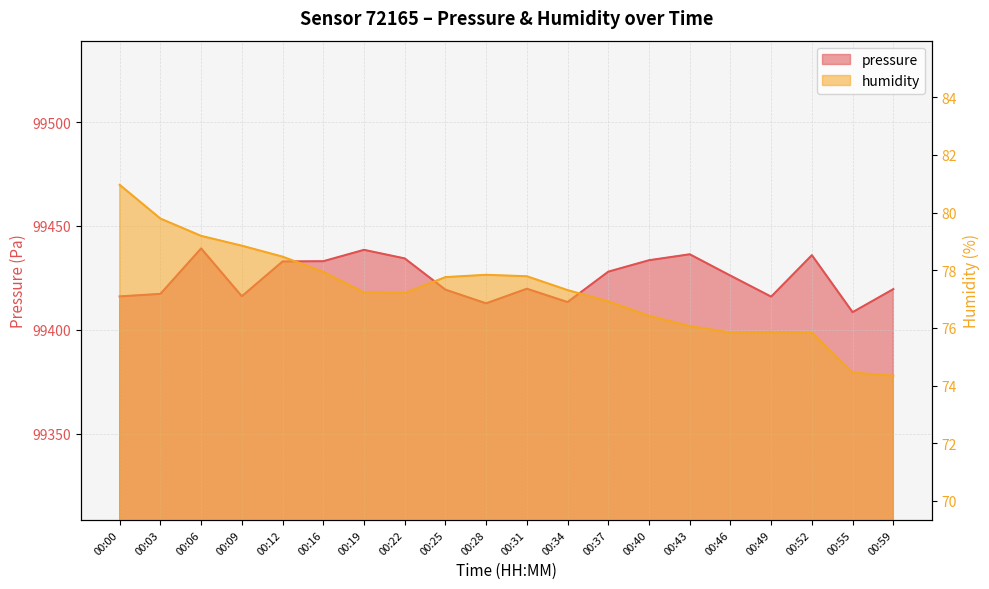

Which series has the largest range (max minus min)?

pressure